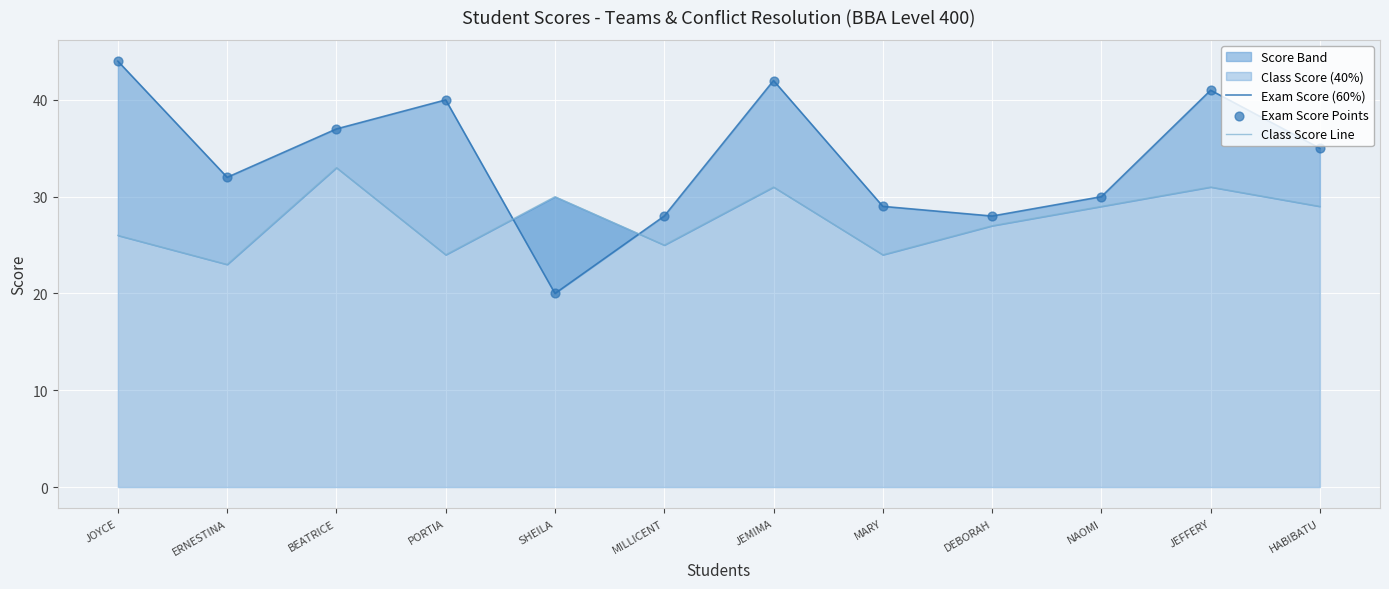

Which series reaches the minimum Y coordinate?

Exam Score (60%)